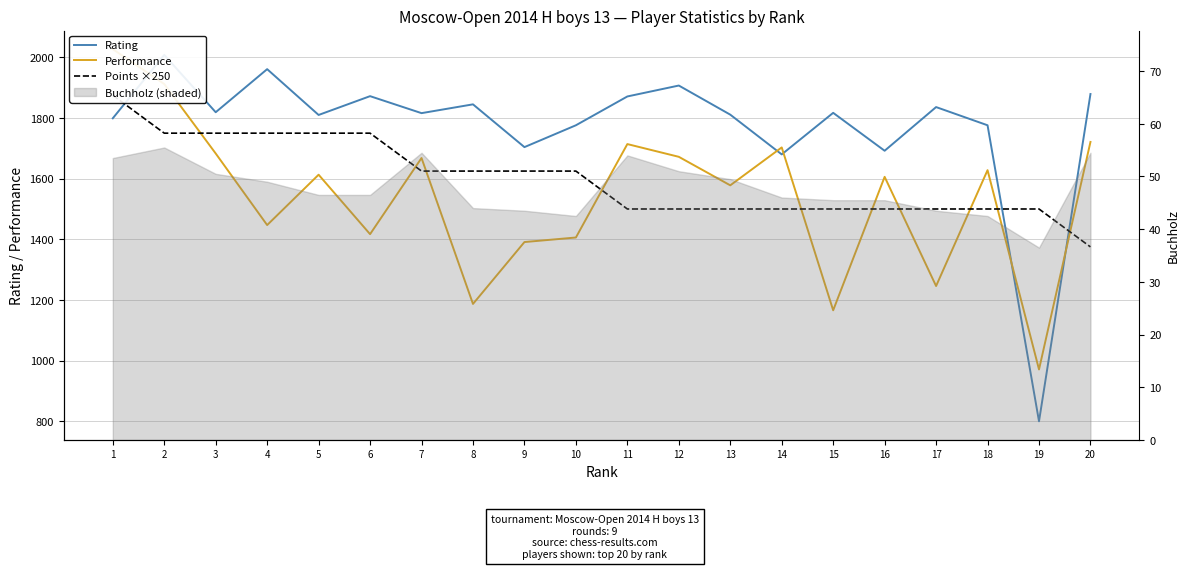

Is it true that Points ×250 equals 1500 at 11?

True